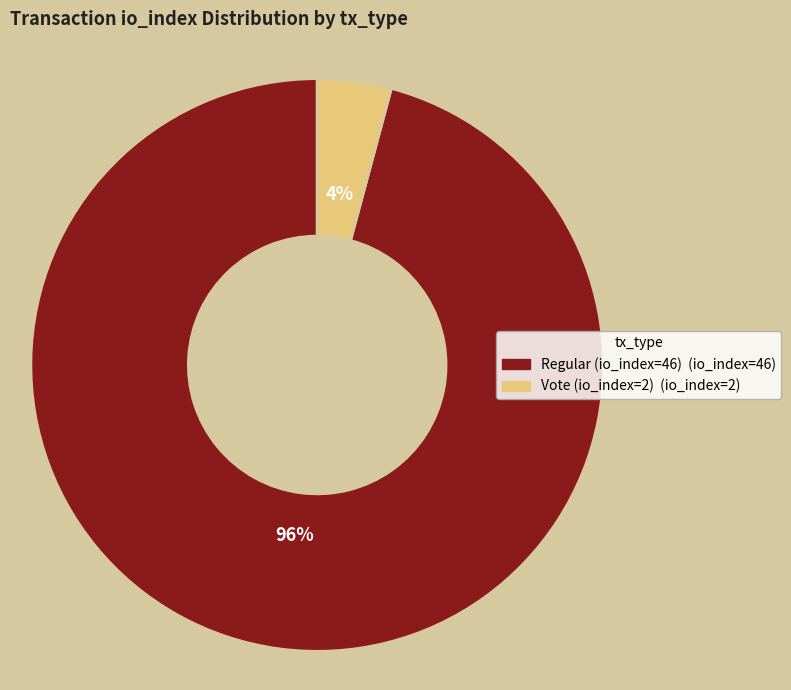

The Vote (io_index=2) slice represents 4% of the pie. True or false?

True